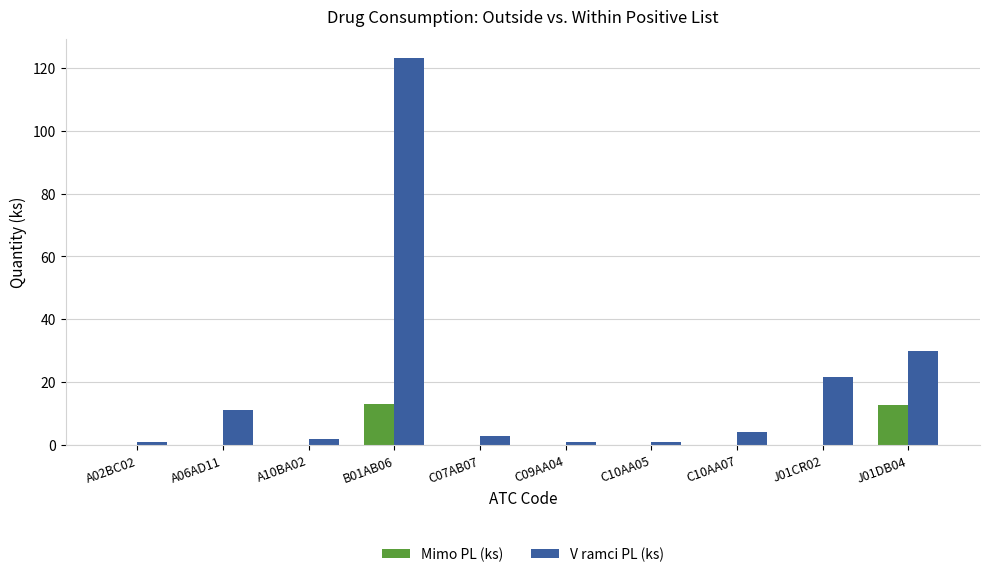

Which series has the largest total across all categories?

V ramci PL (ks)